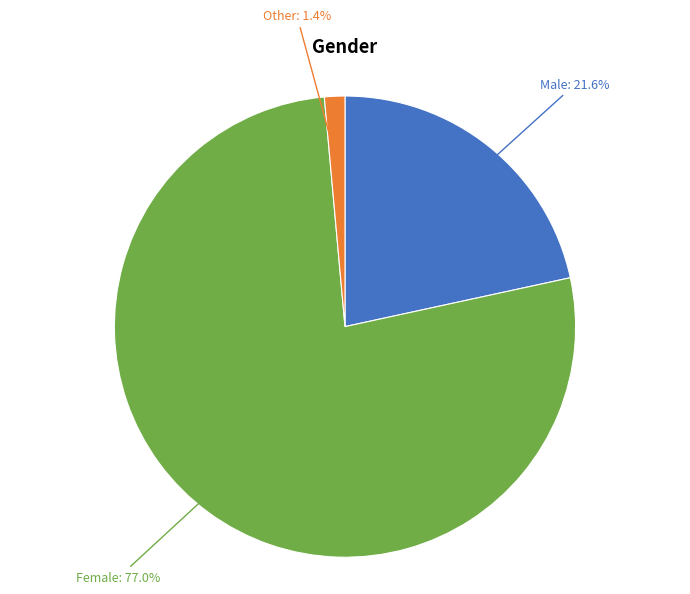

To the nearest percent, what is the average slice percentage?

33%